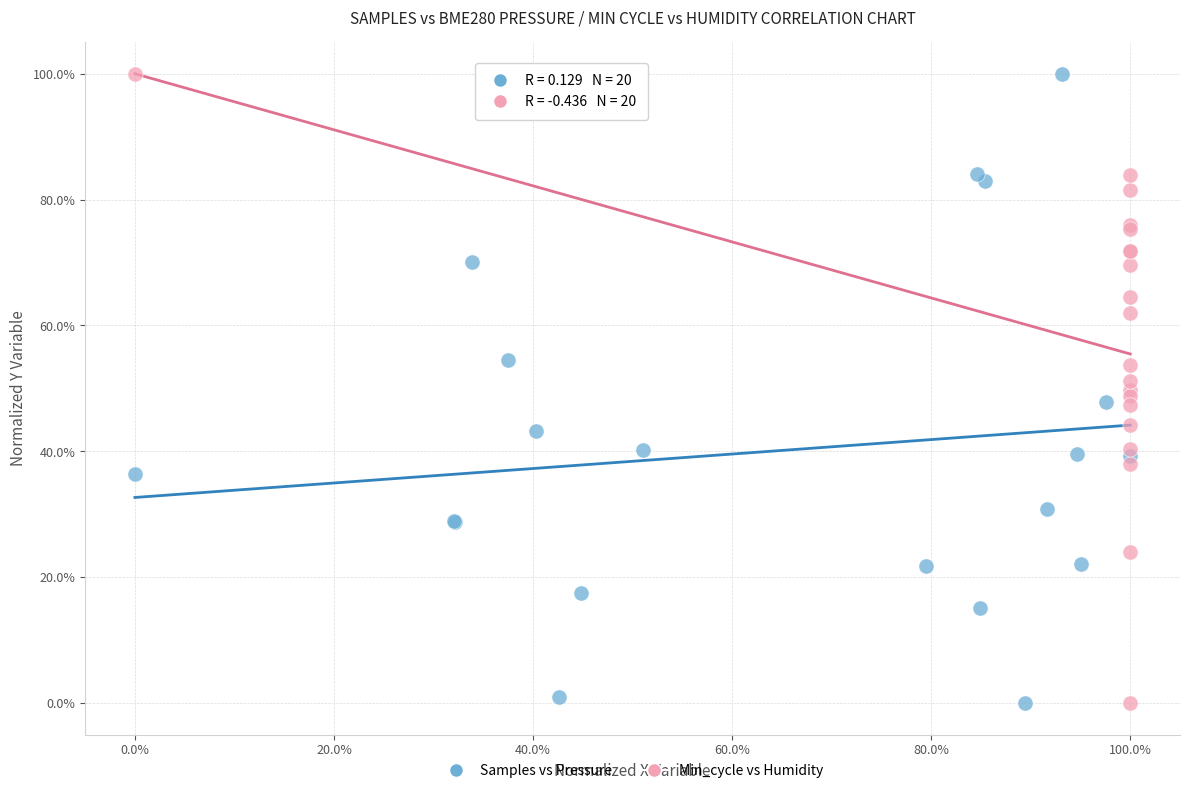

What are all the series names shown in the legend?

Samples vs Pressure, Min_cycle vs Humidity